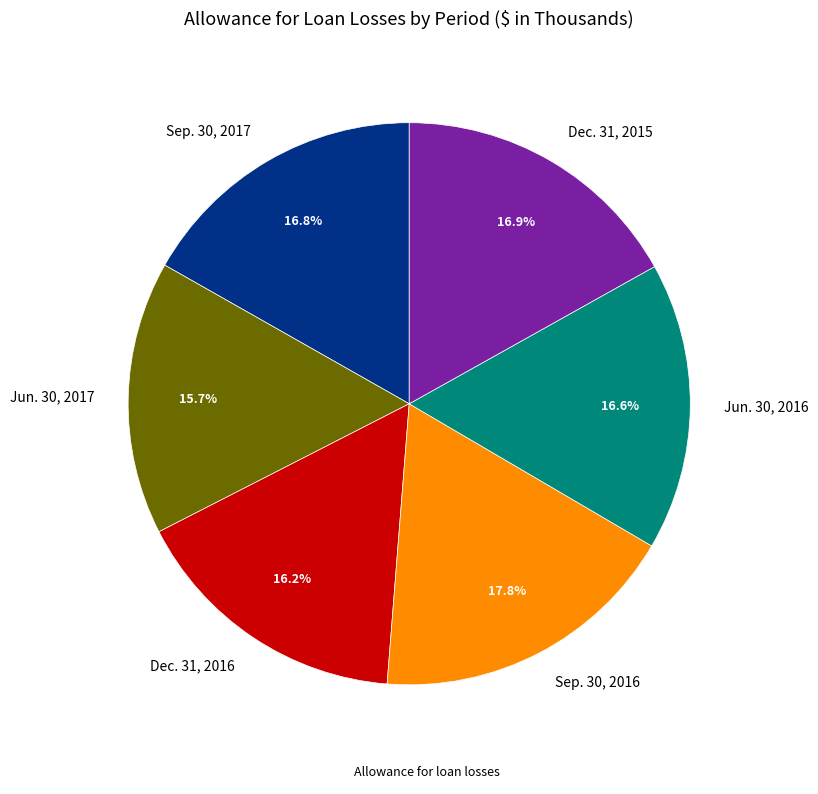

What is the largest slice in the pie chart?

Sep. 30, 2016